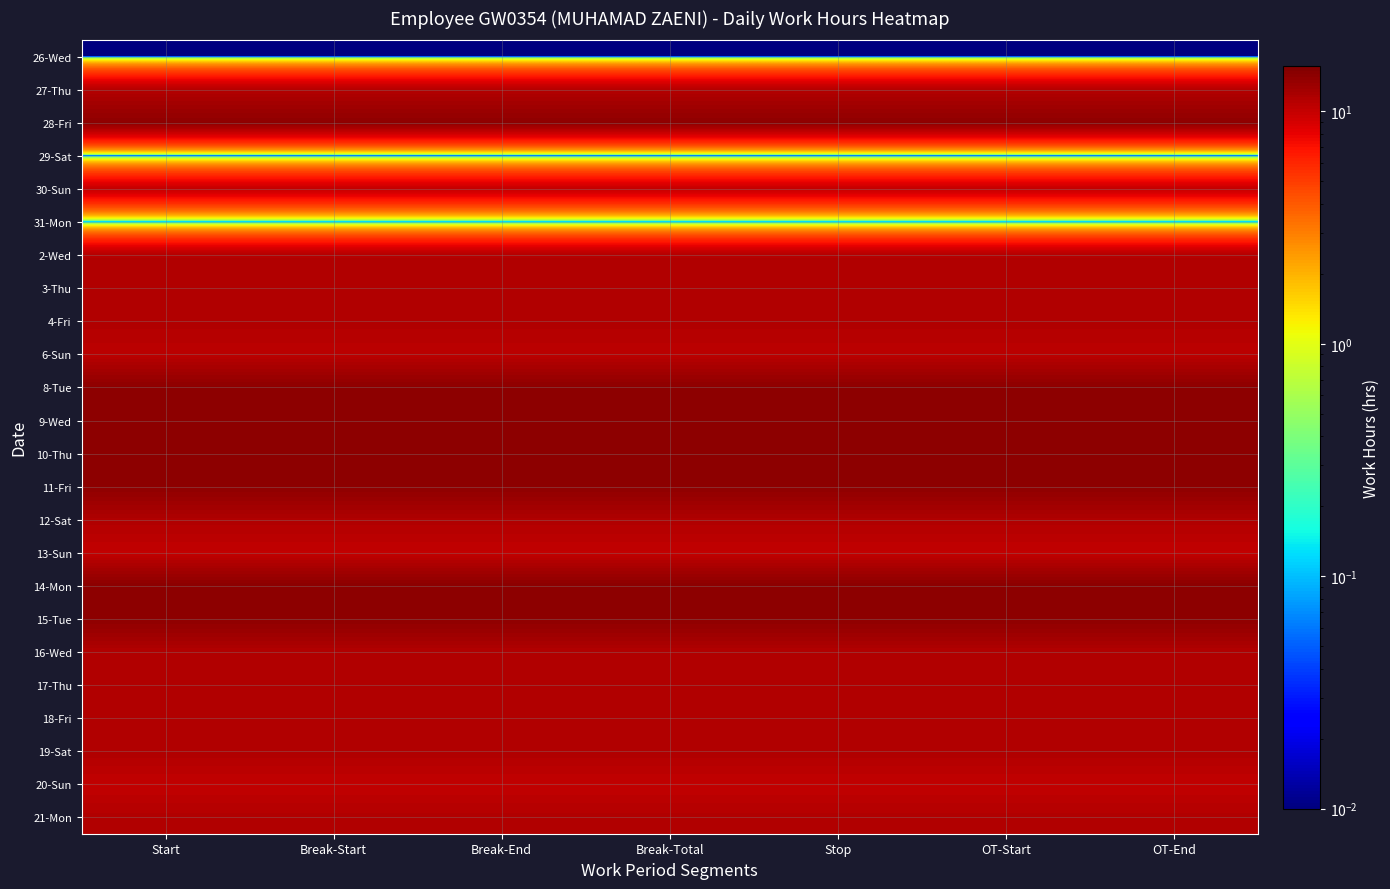

At which category is the sum across all series the highest?

Start